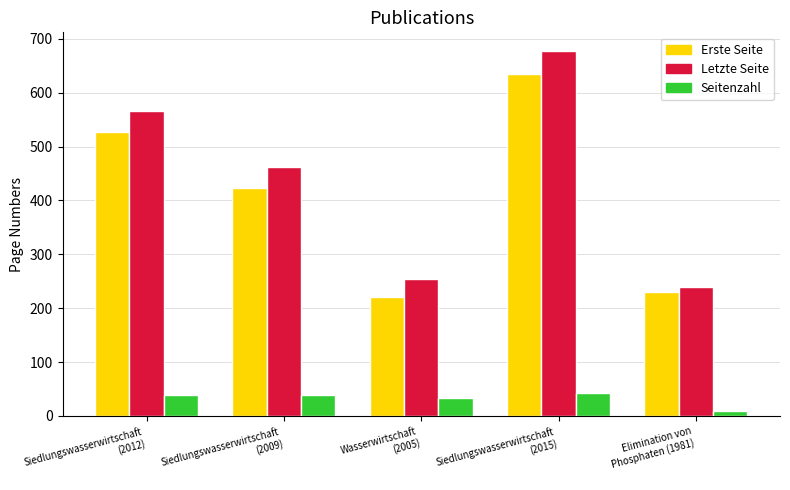

Rank the series by their maximum value, from highest to lowest.

Letzte Seite, Erste Seite, Seitenzahl